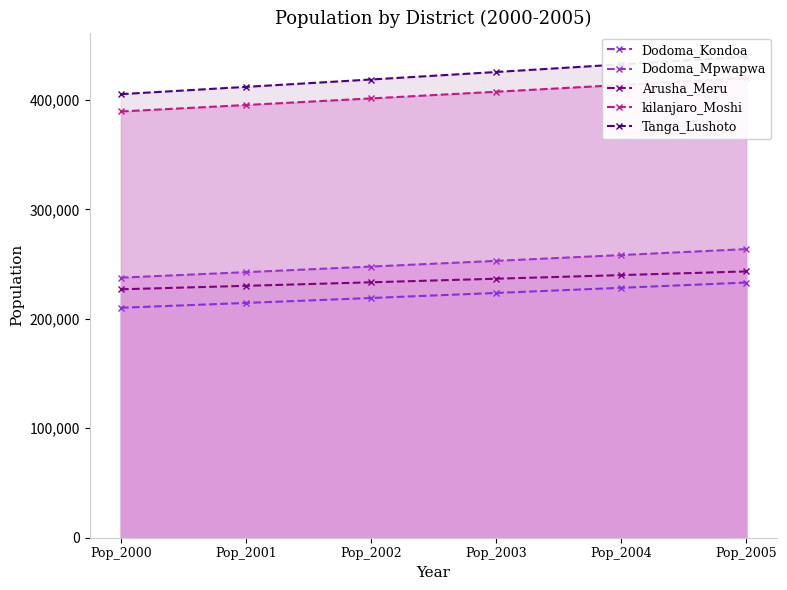

Which series has the largest total across all categories?

Tanga_Lushoto